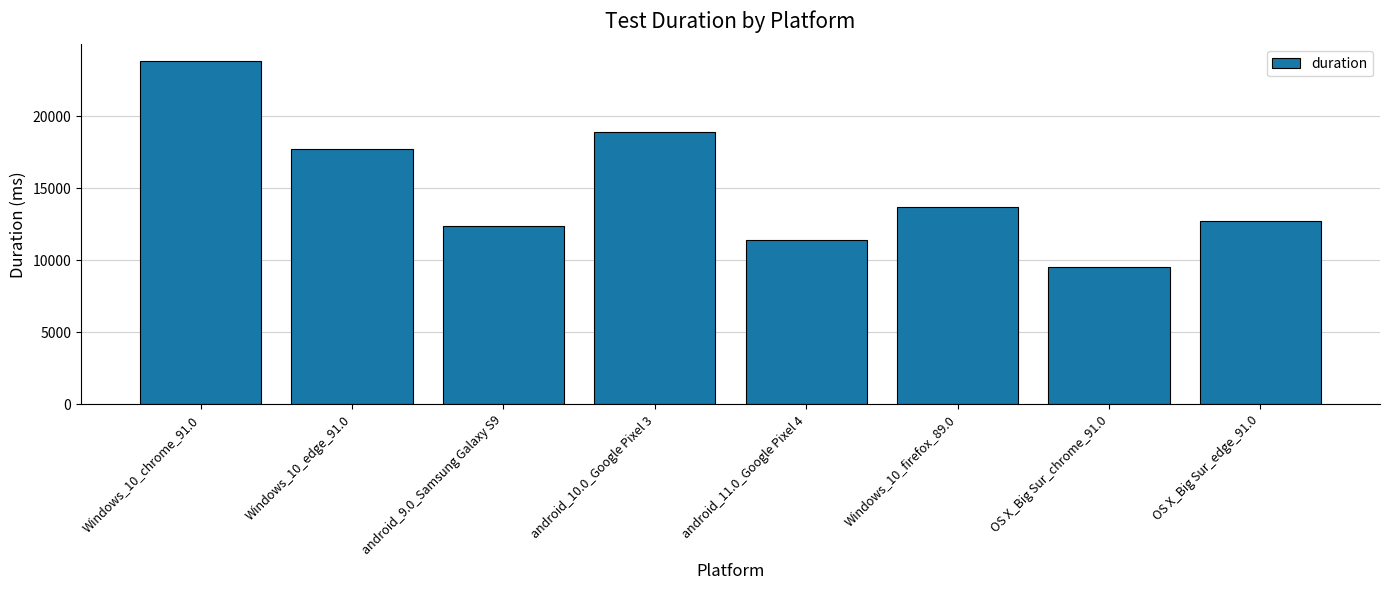

The chart shows a value of 9539 at OS X_Big Sur_chrome_91.0. True or false?

True